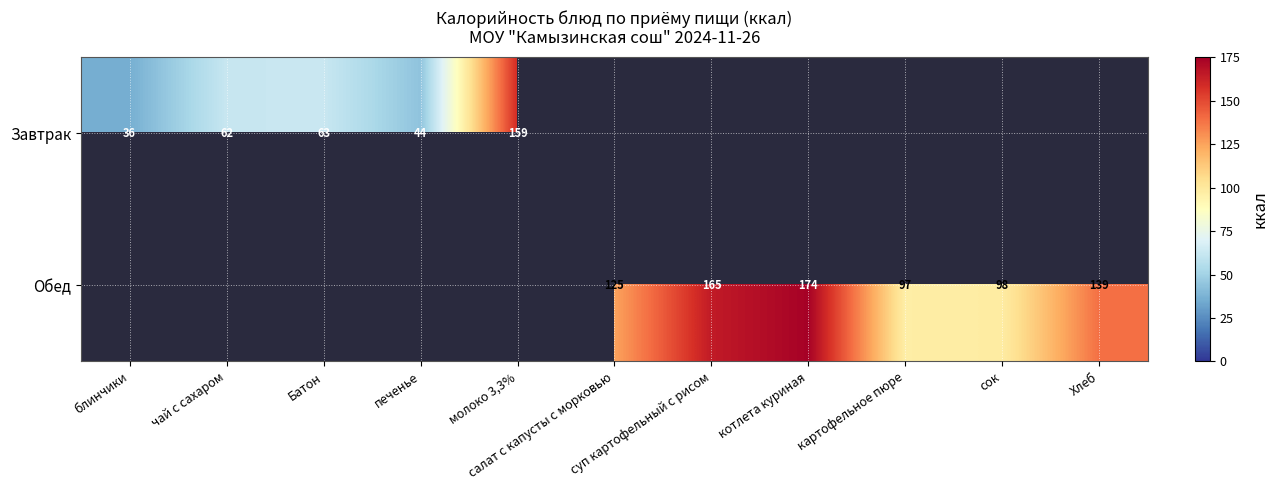

Which series changed the most between молоко 3,3% and картофельное пюре?

Завтрак